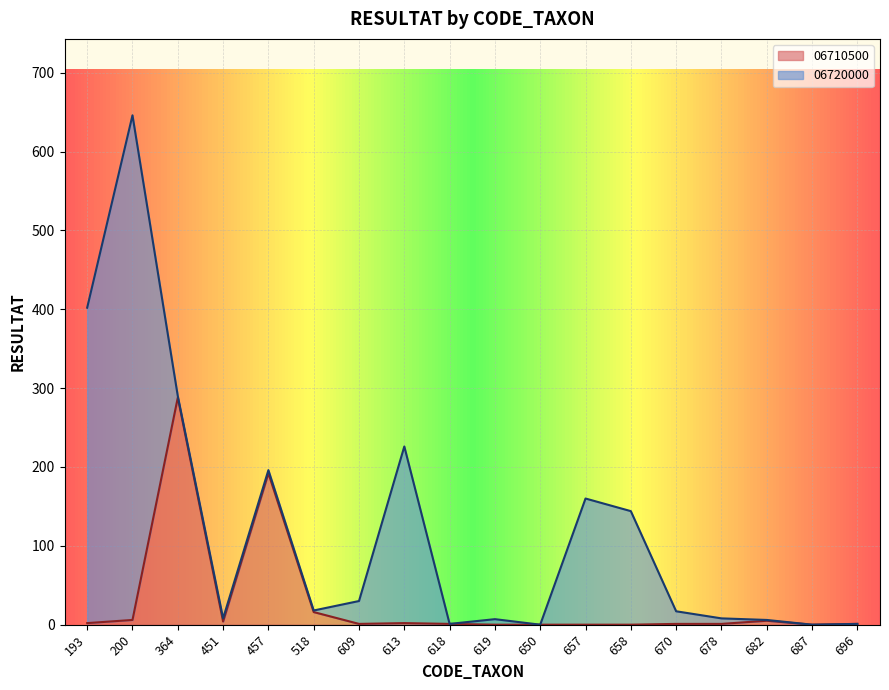

How many values are below 1?

5